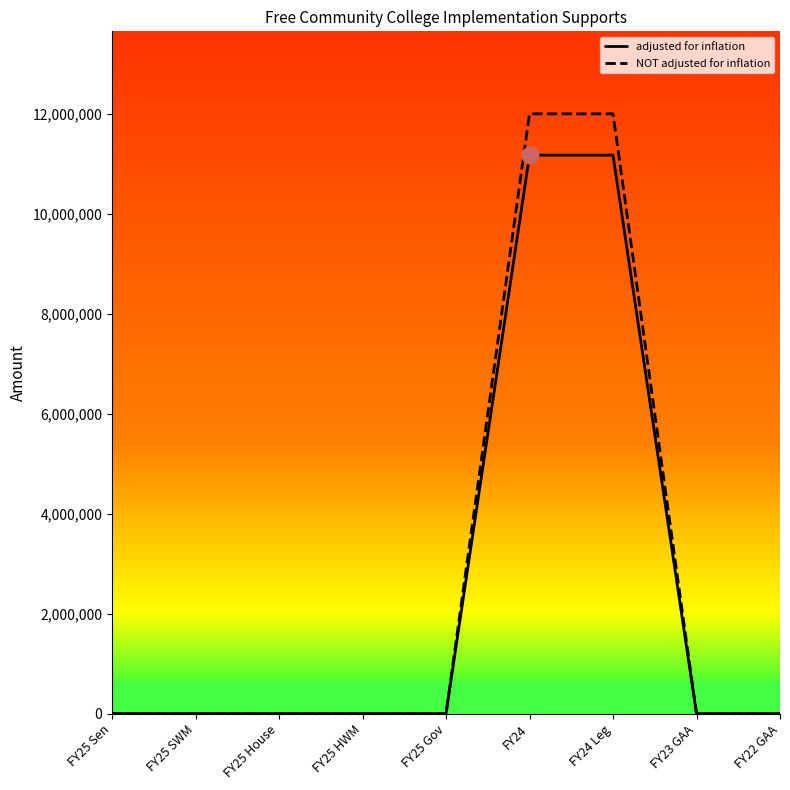

The value of adjusted for inflation at FY25 Sen is -4171285. True or false?

False